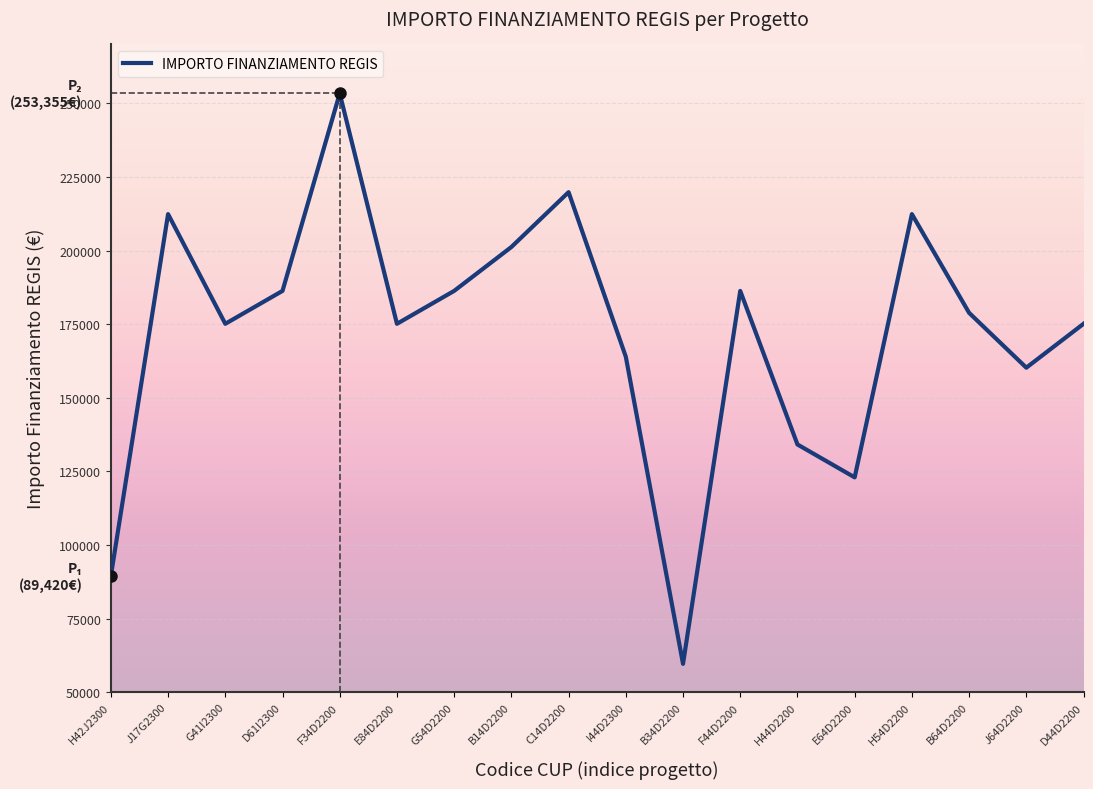

Approximately how many times larger is the value at B34D2200 compared to F44D2200?

0.3